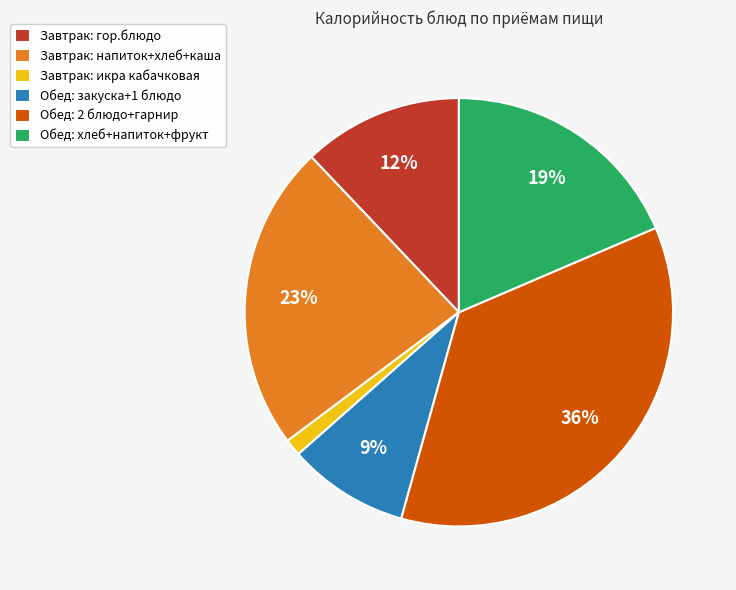

Count the number of slices in the pie.

6